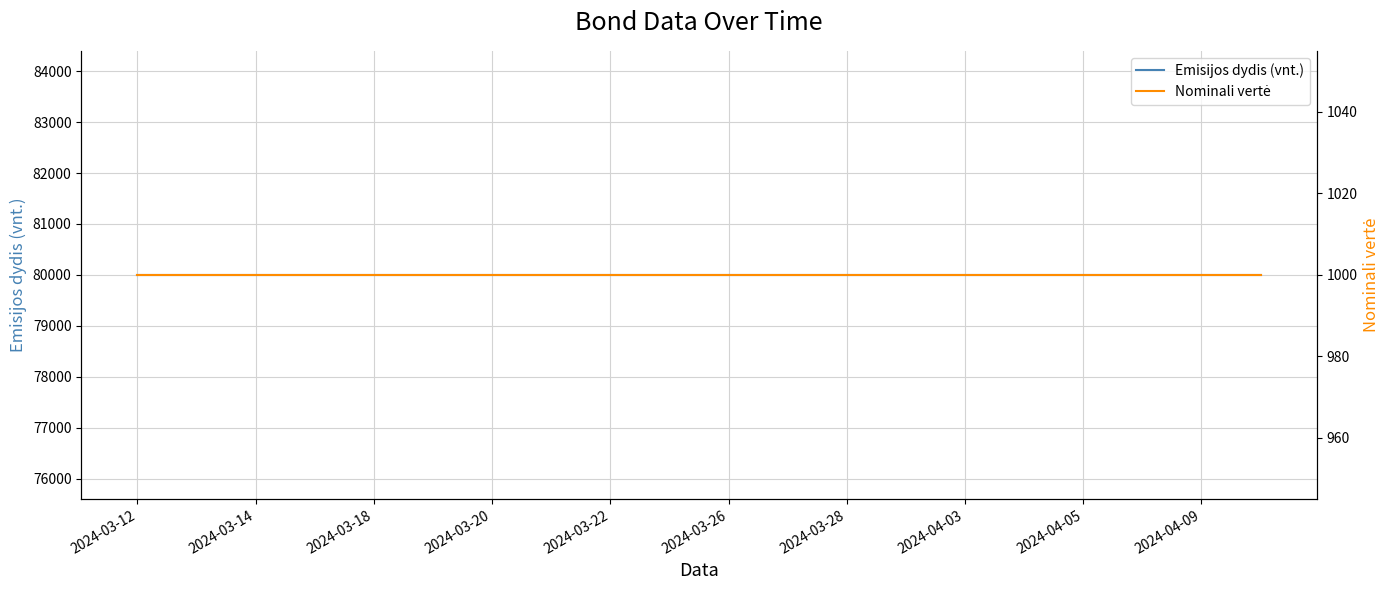

True or false: Nominali vertė and Emisijos dydis (vnt.) intersect in this chart.

False